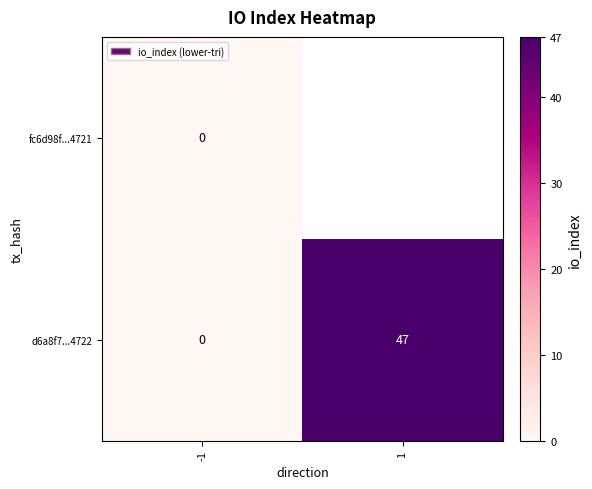

What value does the d6a8f7...4722 series have at 1?

47